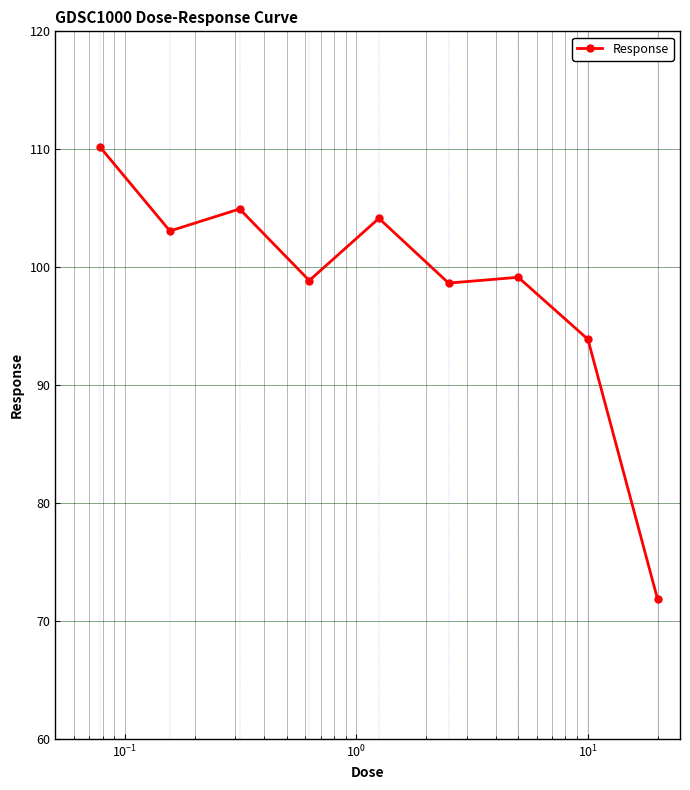

True or false: the data has more than 1 interior local peaks.

True